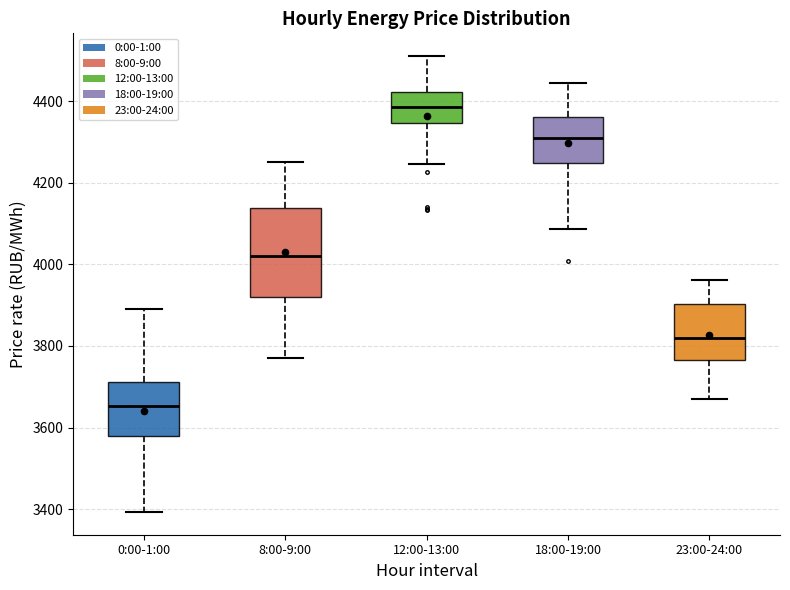

Reading left to right, read every box against the y-axis: the position of its median line, the range the box covers, and the ends of its whiskers. The values are not printed on the chart, so give them approximately, as read against the axis.

0:00-1:00: median 3660, box 3580 to 3720, whiskers 3400 to 3900
8:00-9:00: median 4020, box 3920 to 4140, whiskers 3780 to 4240
12:00-13:00: median 4380, box 4340 to 4420, whiskers 4240 to 4520
18:00-19:00: median 4300, box 4240 to 4360, whiskers 4080 to 4440
23:00-24:00: median 3820, box 3760 to 3900, whiskers 3680 to 3960